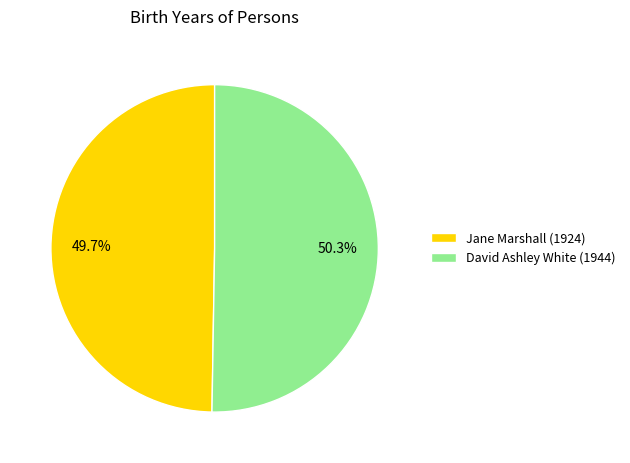

Count the number of slices in the pie.

2